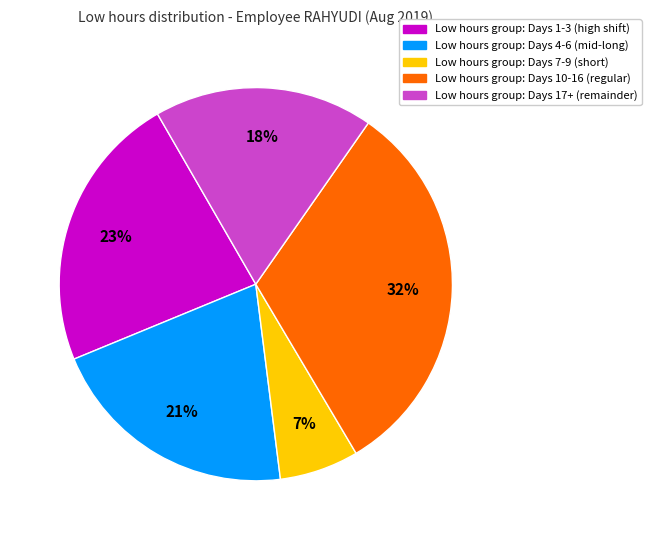

Count the number of slices in the pie.

5